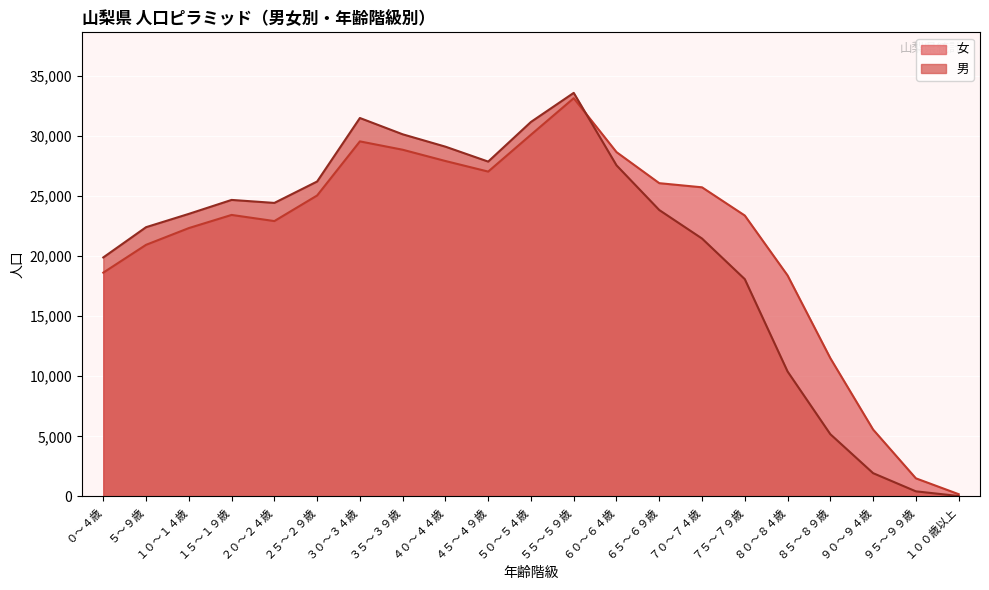

How many distinct data groups are displayed?

2